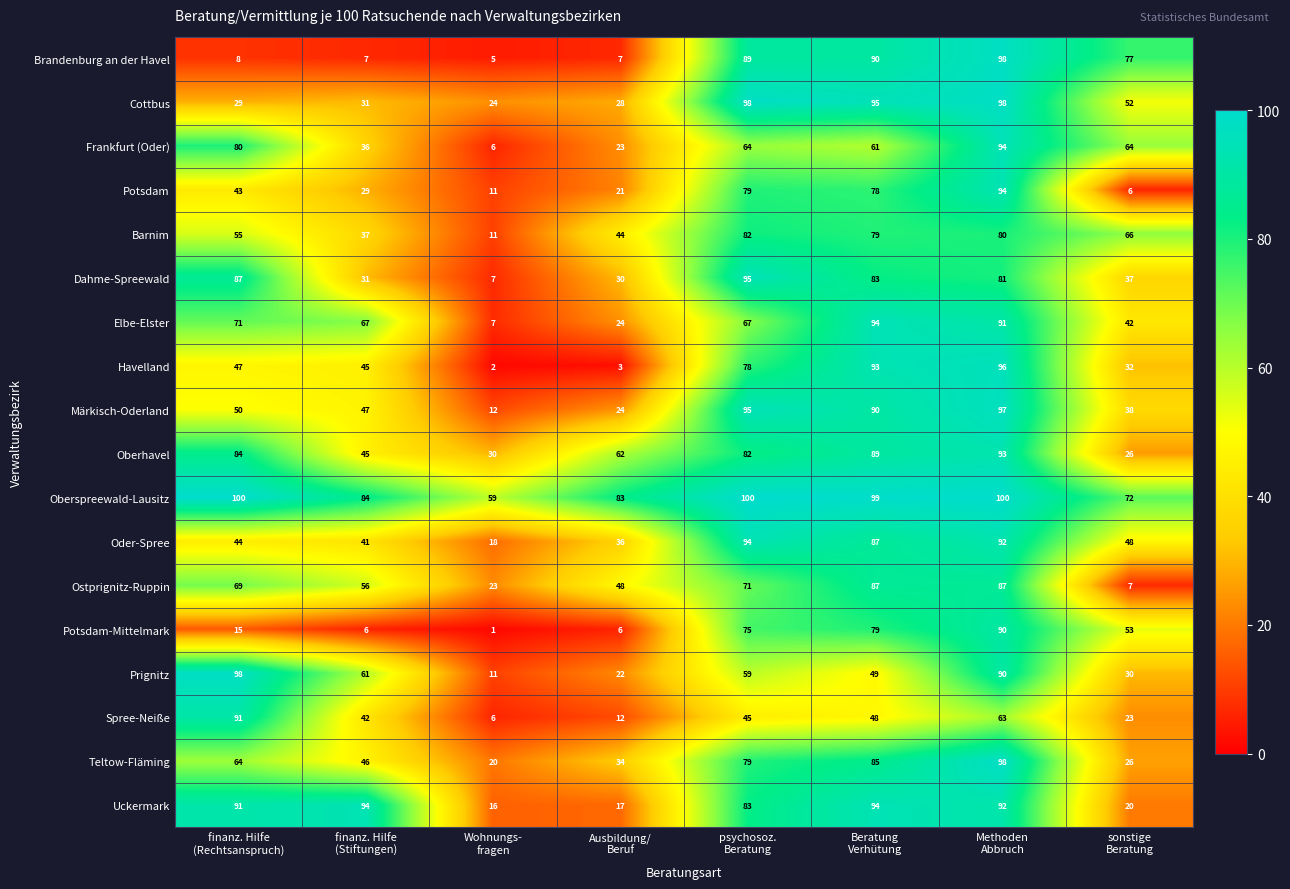

At how many categories does at least one series exceed 73?

7